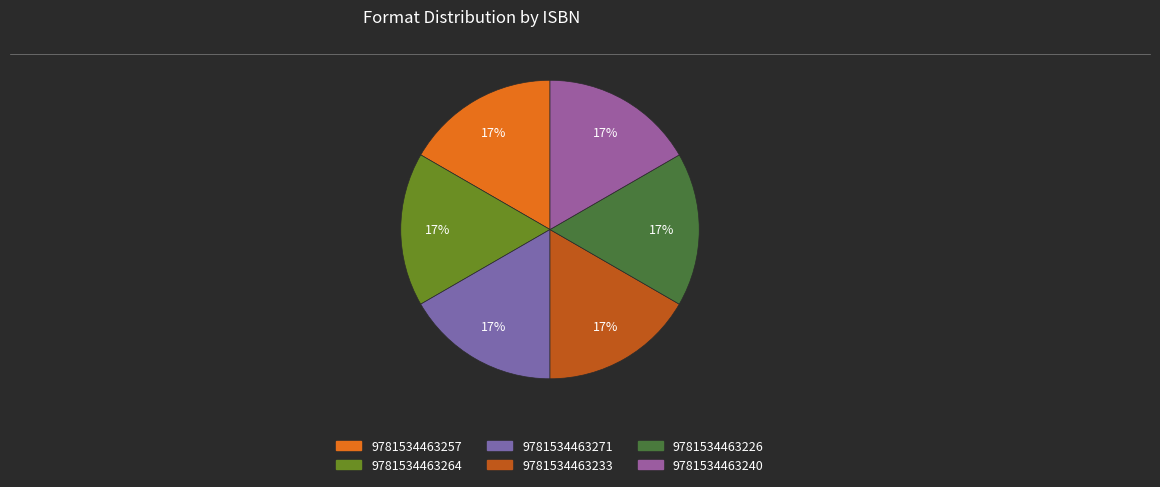

Which category has the smallest portion of the pie?

9781534463264